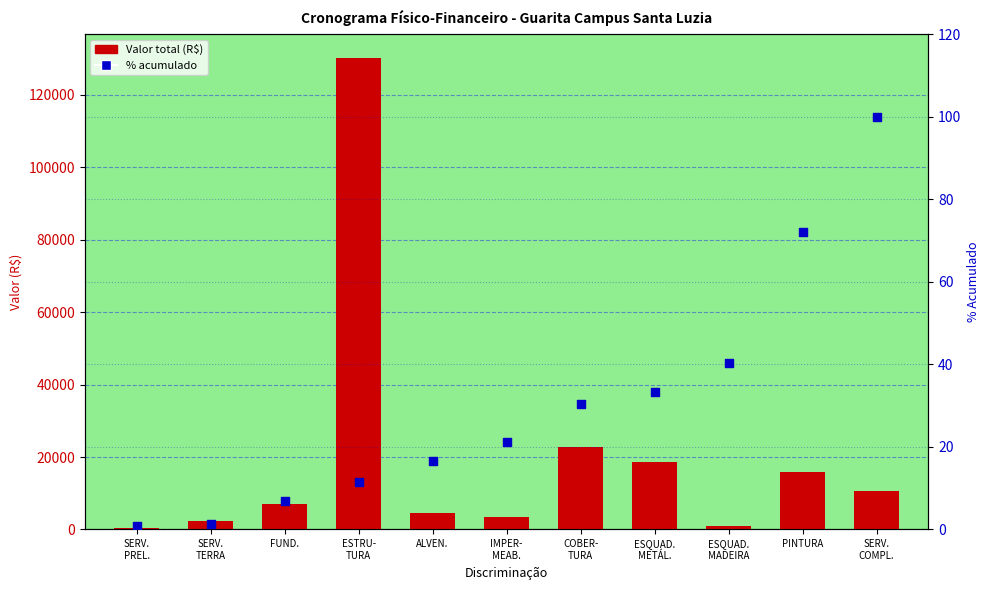

Which series has the widest spread of Y values?

Valor total (R$)